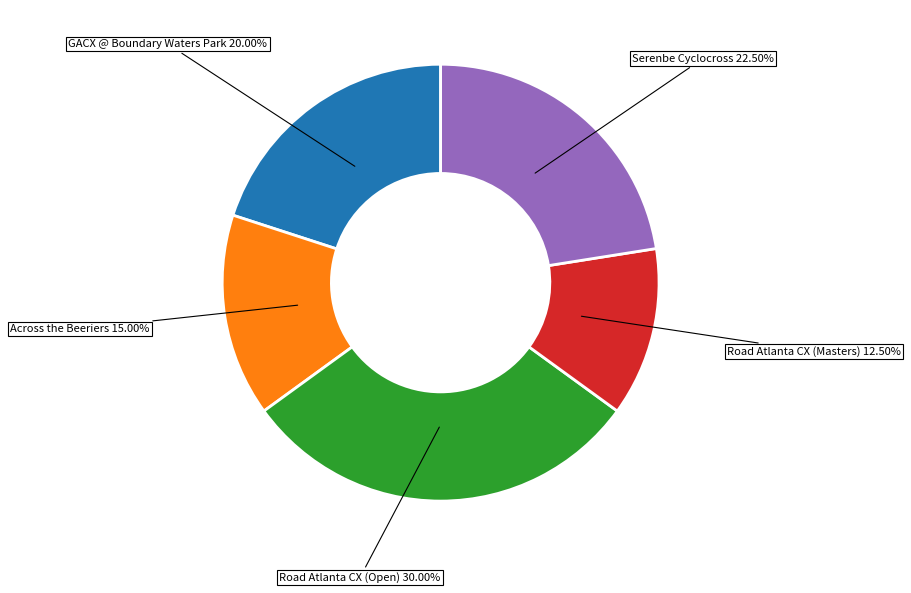

How many slices are in this pie chart?

5